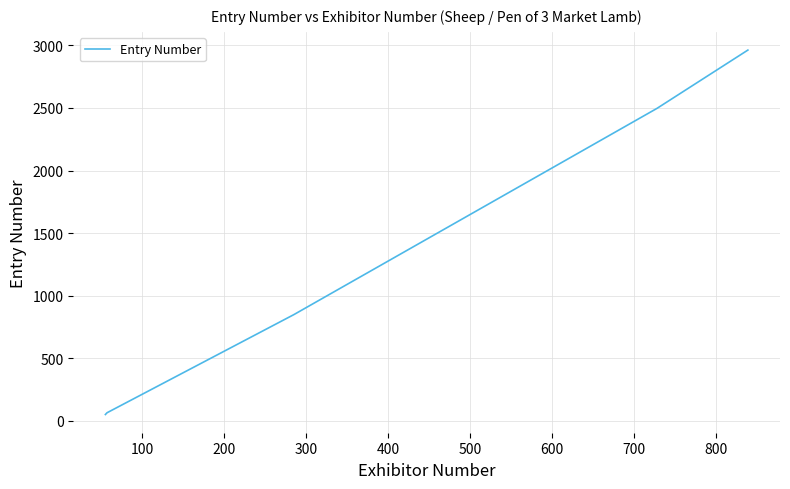

True or false: there are more than 0 points higher than both neighbors.

False